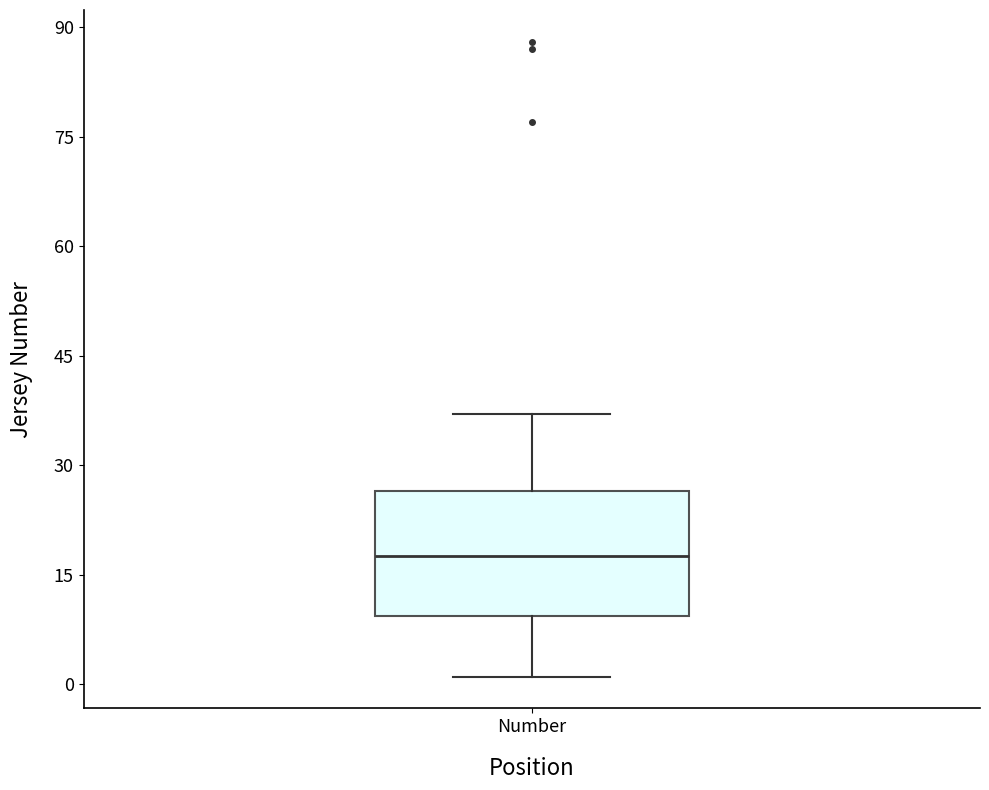

Read this box plot against the y-axis: the position of the median line, the range covered by the box, and the ends of both whiskers. The values are not printed on the chart, so give them approximately, as read against the axis.

median 18, box 10 to 26, whiskers 2 to 38